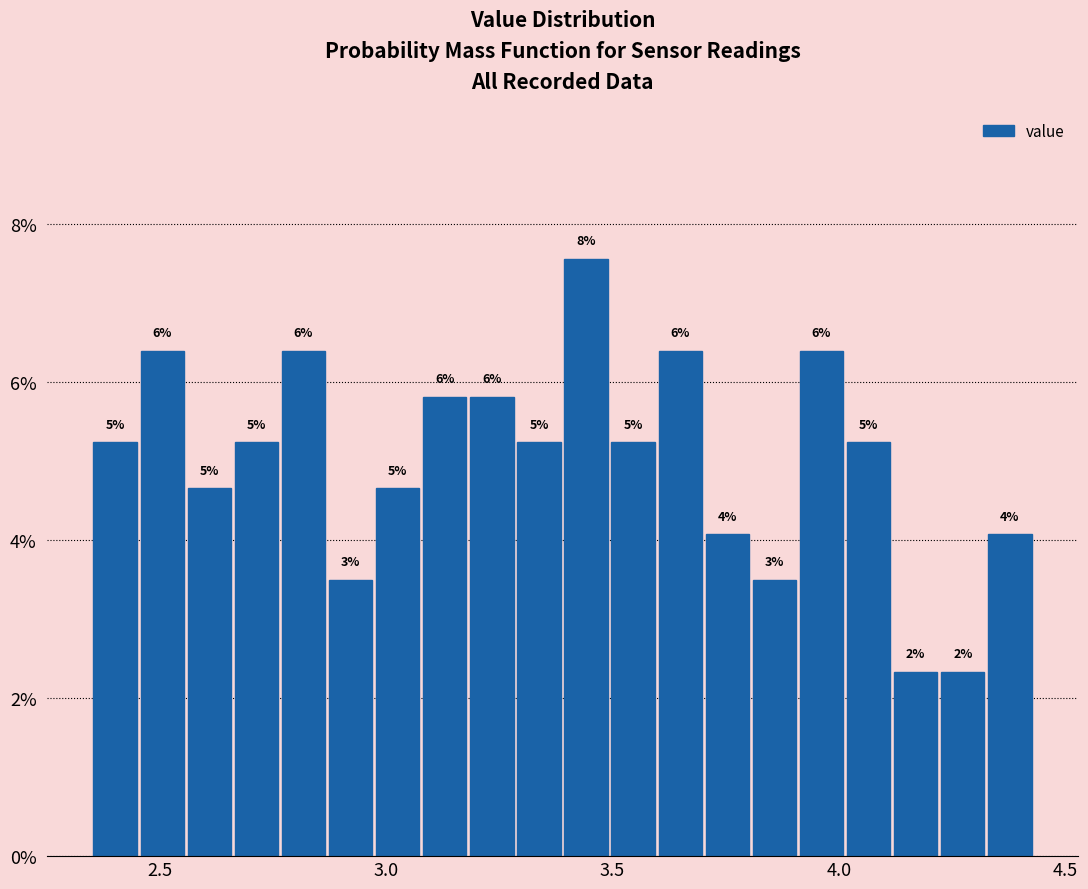

Around what value on the x-axis is the tallest bar? Give the approximate position of its centre, as read against the axis.

3.45